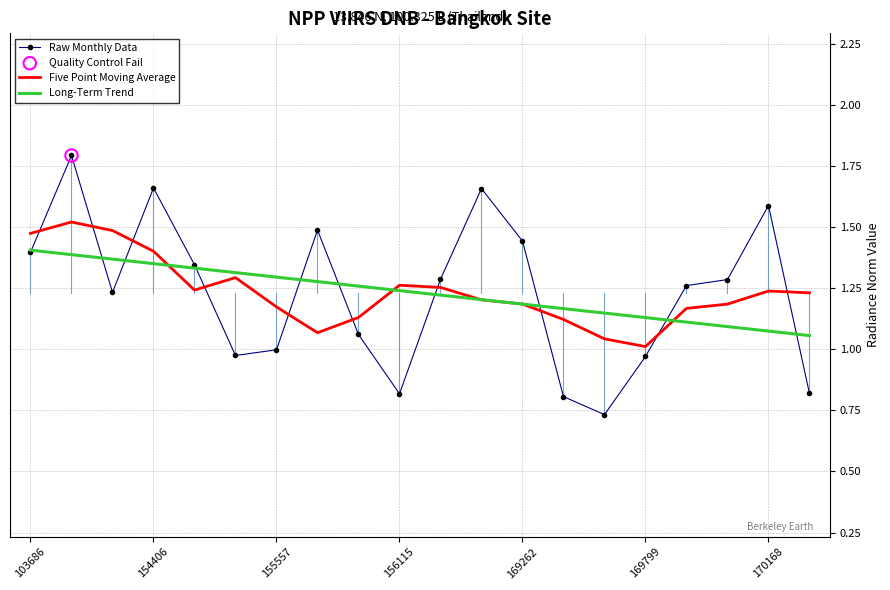

Which series has the largest range (max minus min)?

Raw Monthly Data